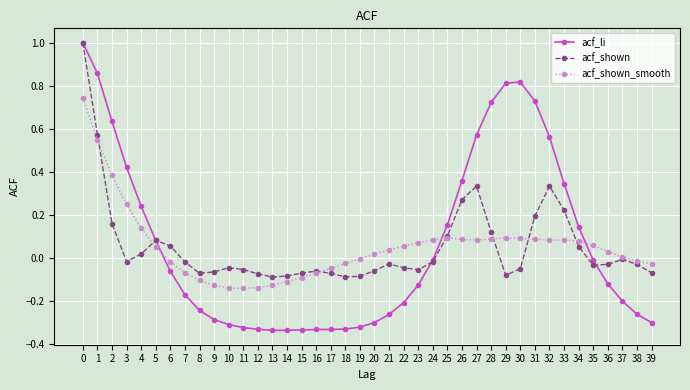

Count the number of data series in this chart.

3